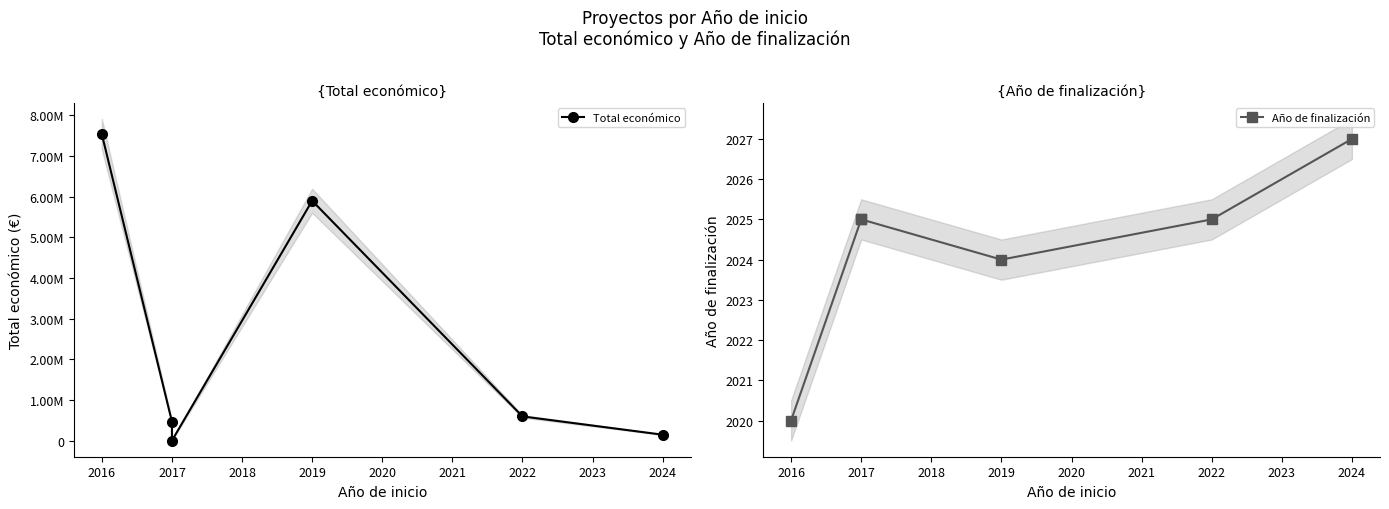

How many lines are shown in the chart?

2